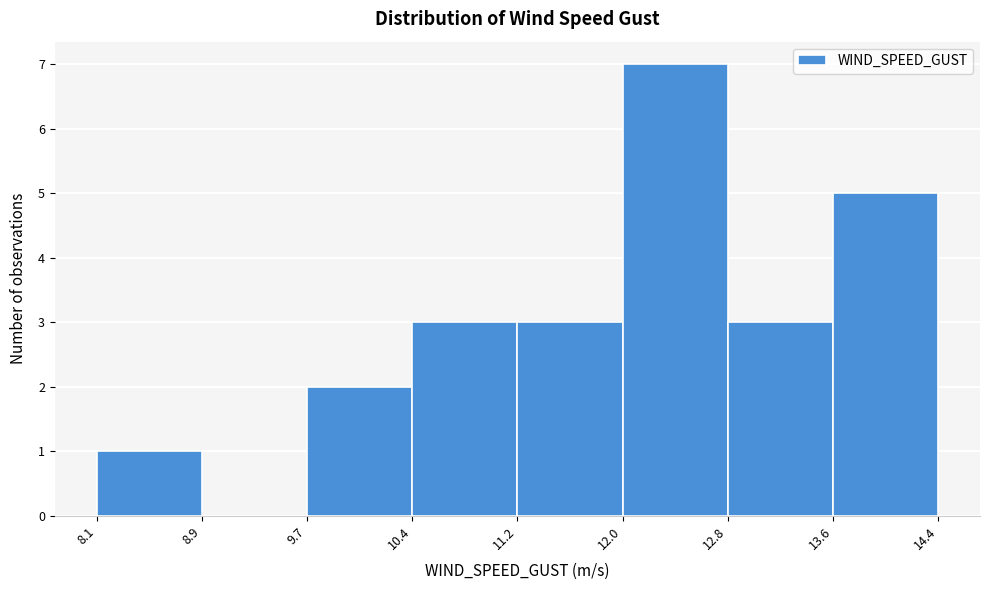

How tall is the bar that spans 9.7 to 10.4 on the x-axis? The values are not printed on the chart, so give them approximately, as read against the axis.

2